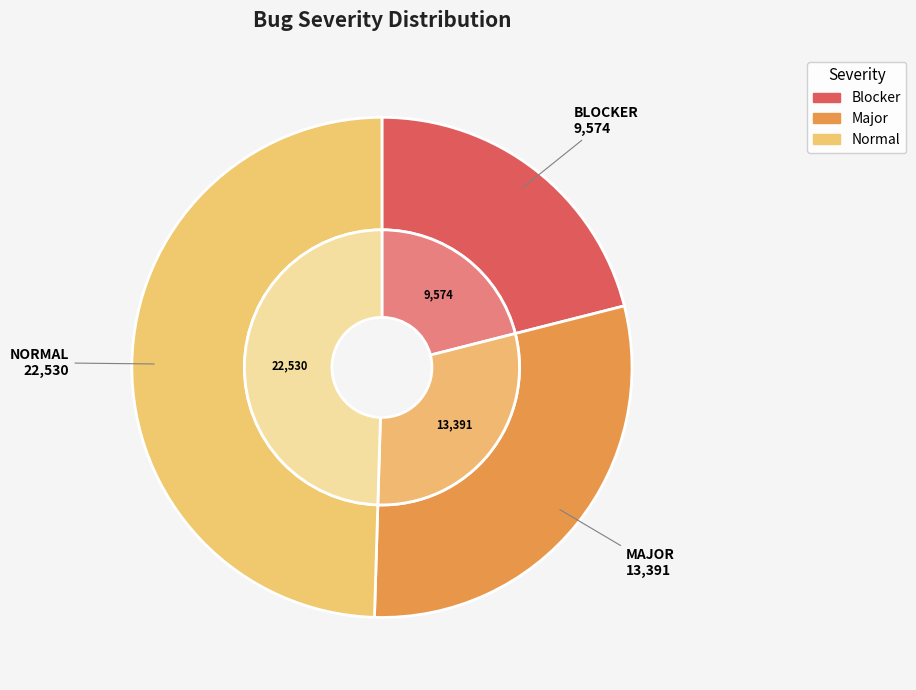

Between normal and blocker, which is larger?

normal